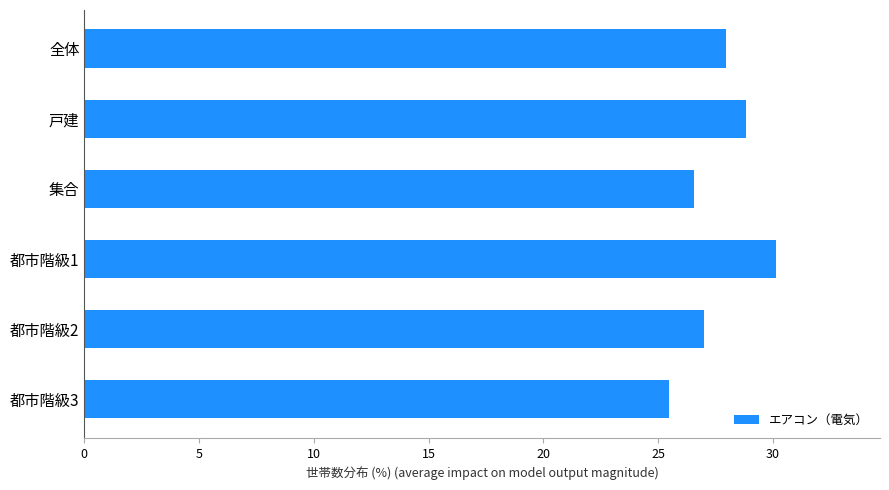

Which has a higher value, 都市階級3 or 戸建?

戸建